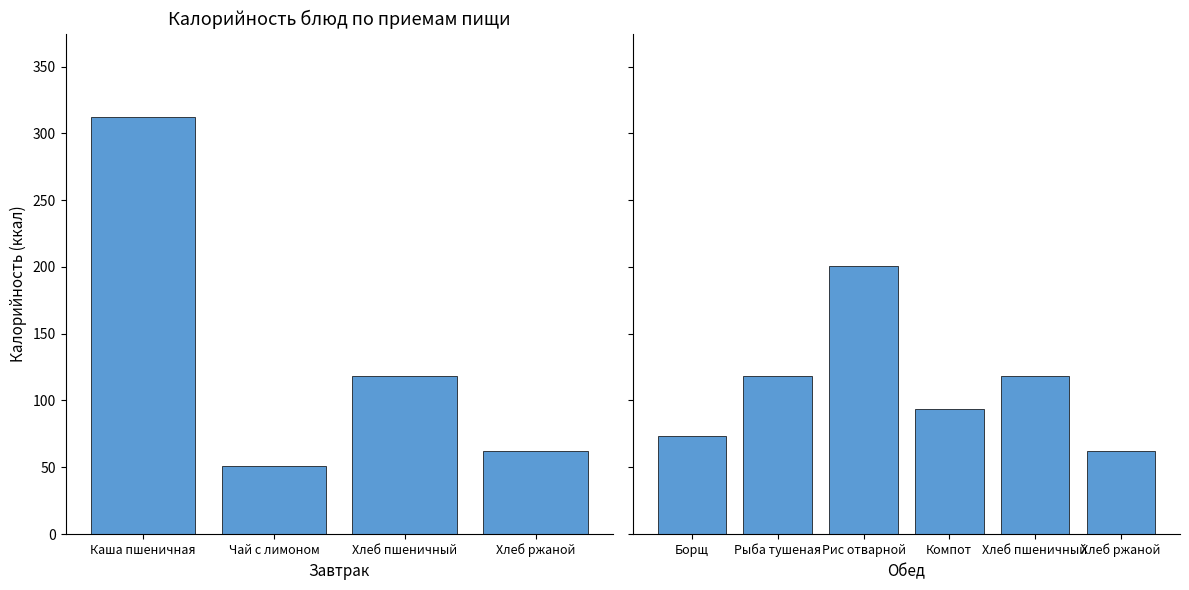

Which series has the largest total across all categories?

Калорийность